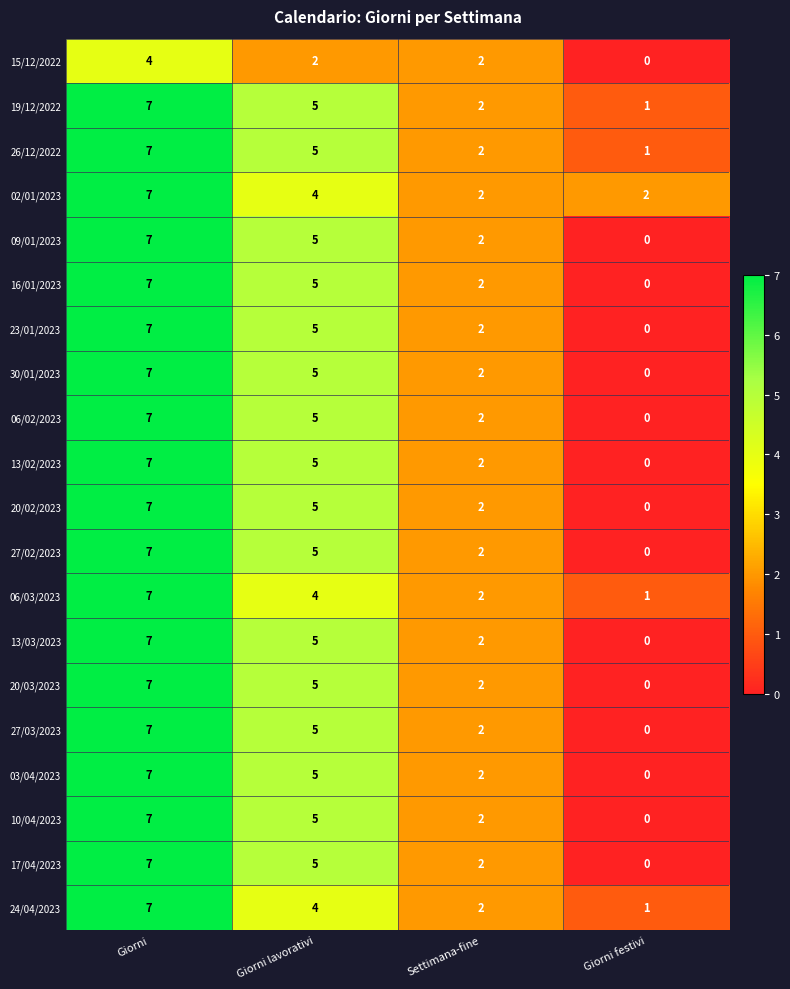

Which category has the highest value in the 03/04/2023 series?

Giorni